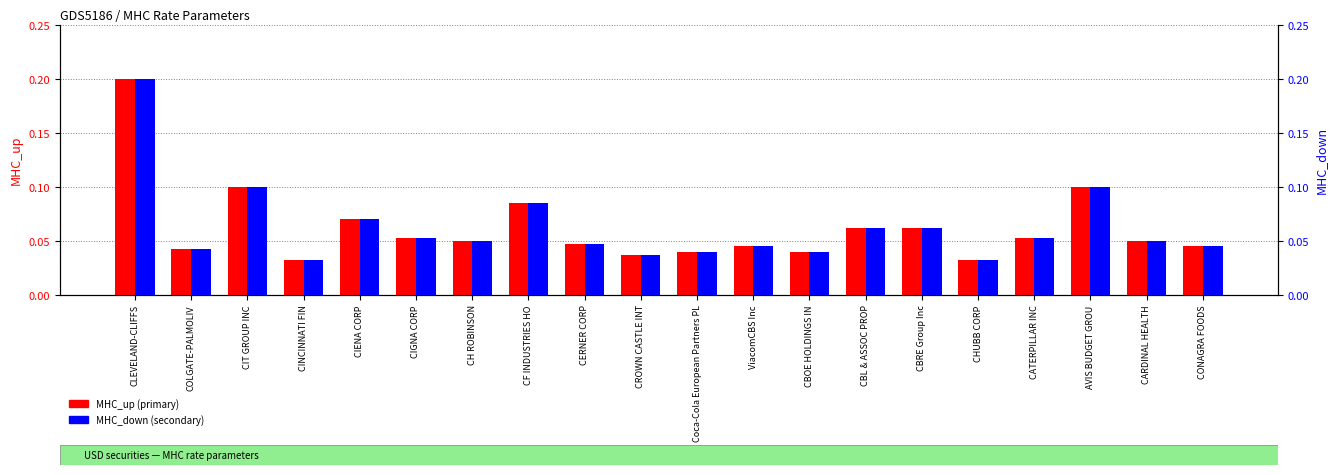

Reading right to left, transcribe all the data shown in this chart.

MHC_up: CONAGRA FOODS=0.0	CARDINAL HEALTH=0.1	AVIS BUDGET GROU=0.1	CATERPILLAR INC=0.1	CHUBB CORP=0.0	CBRE Group Inc=0.1	CBL & ASSOC PROP=0.1	CBOE HOLDINGS IN=0.0	ViacomCBS Inc=0.0	Coca-Cola European Partners PL=0.0	CROWN CASTLE INT=0.0	CERNER CORP=0.0	CF INDUSTRIES HO=0.1	CH ROBINSON=0.1	CIGNA CORP=0.1	CIENA CORP=0.1	CINCINNATI FIN=0.0	CIT GROUP INC=0.1	COLGATE-PALMOLIV=0.0	CLEVELAND-CLIFFS=0.2
MHC_down: CONAGRA FOODS=0.0	CARDINAL HEALTH=0.1	AVIS BUDGET GROU=0.1	CATERPILLAR INC=0.1	CHUBB CORP=0.0	CBRE Group Inc=0.1	CBL & ASSOC PROP=0.1	CBOE HOLDINGS IN=0.0	ViacomCBS Inc=0.0	Coca-Cola European Partners PL=0.0	CROWN CASTLE INT=0.0	CERNER CORP=0.0	CF INDUSTRIES HO=0.1	CH ROBINSON=0.1	CIGNA CORP=0.1	CIENA CORP=0.1	CINCINNATI FIN=0.0	CIT GROUP INC=0.1	COLGATE-PALMOLIV=0.0	CLEVELAND-CLIFFS=0.2